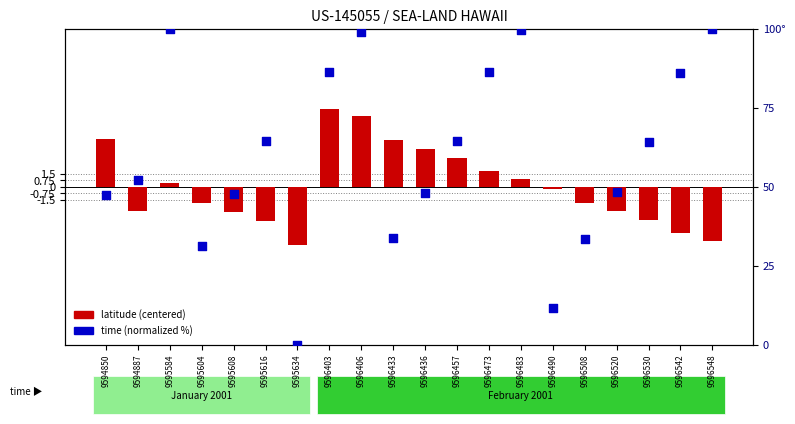

Which series contains the lowest Y value?

latitude (centered)